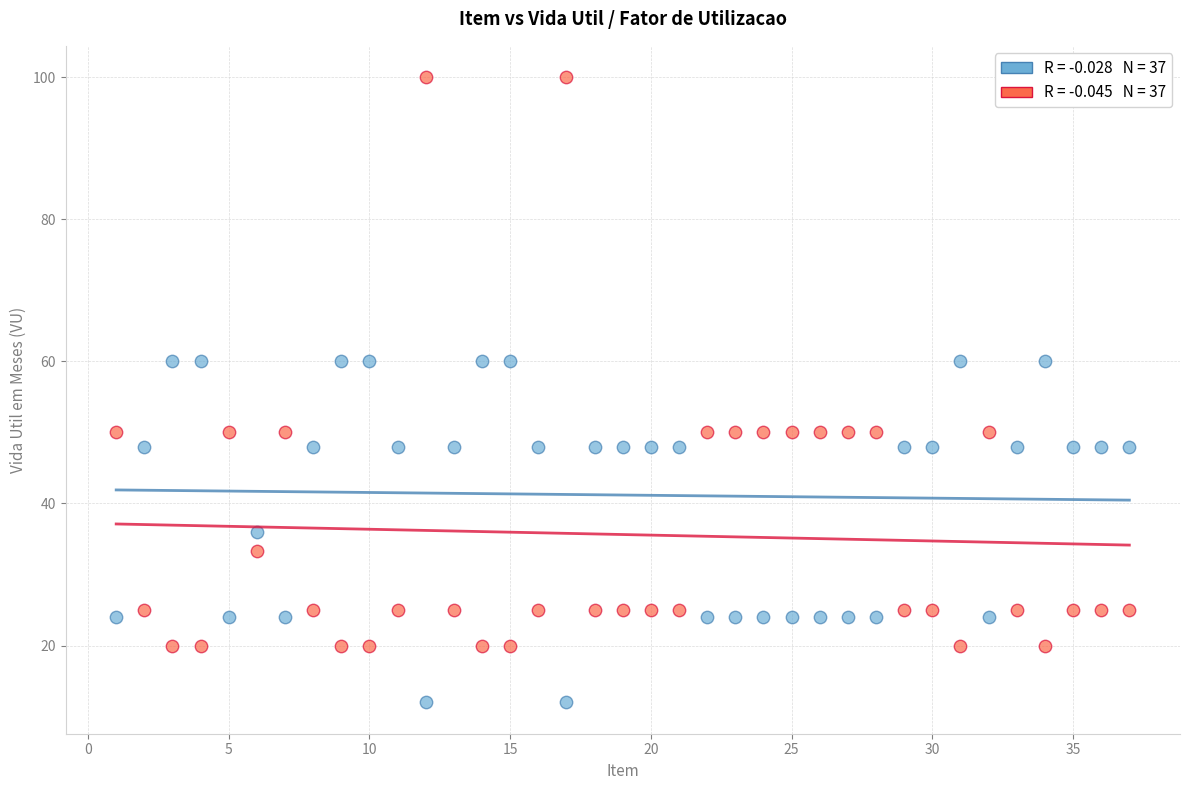

Across all data points, what is the range of X values (max minus min)?

36.0